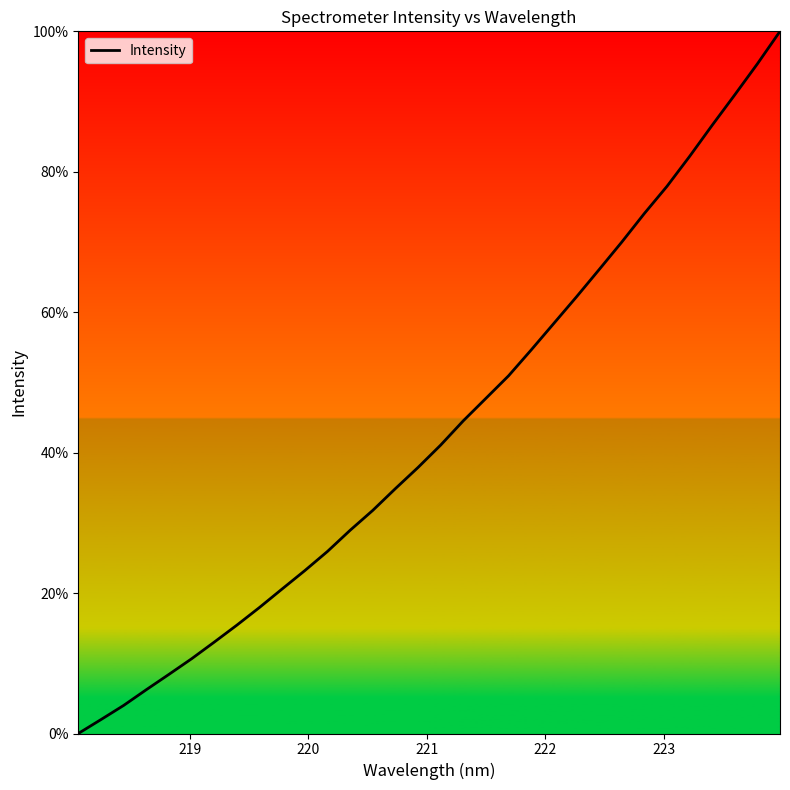

What is the maximum value shown in the chart?

100.0